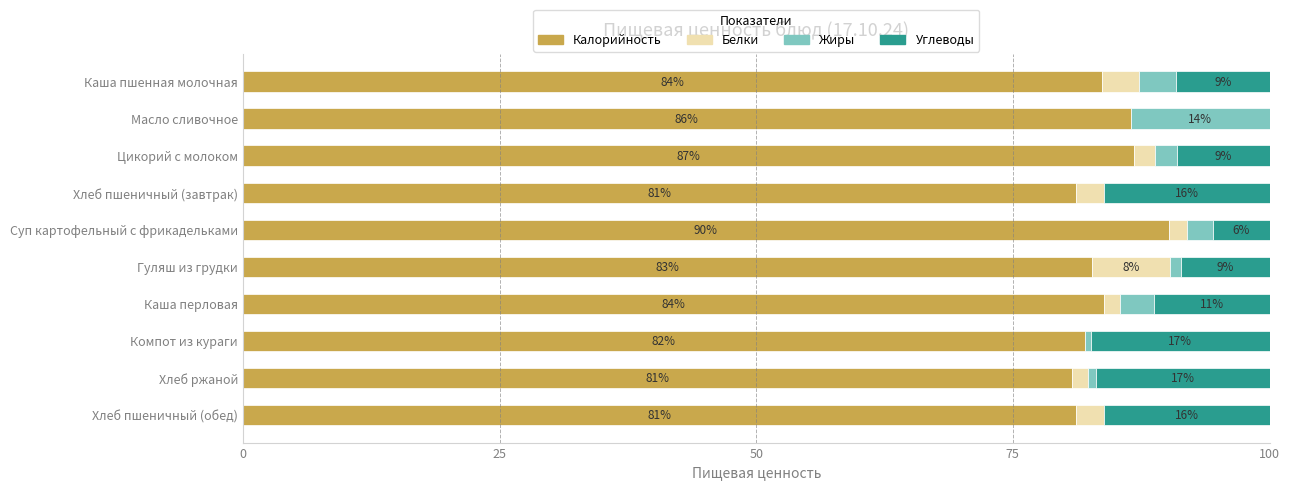

True or false: Калорийность has a value of 109.1 at Каша пшенная молочная.

False